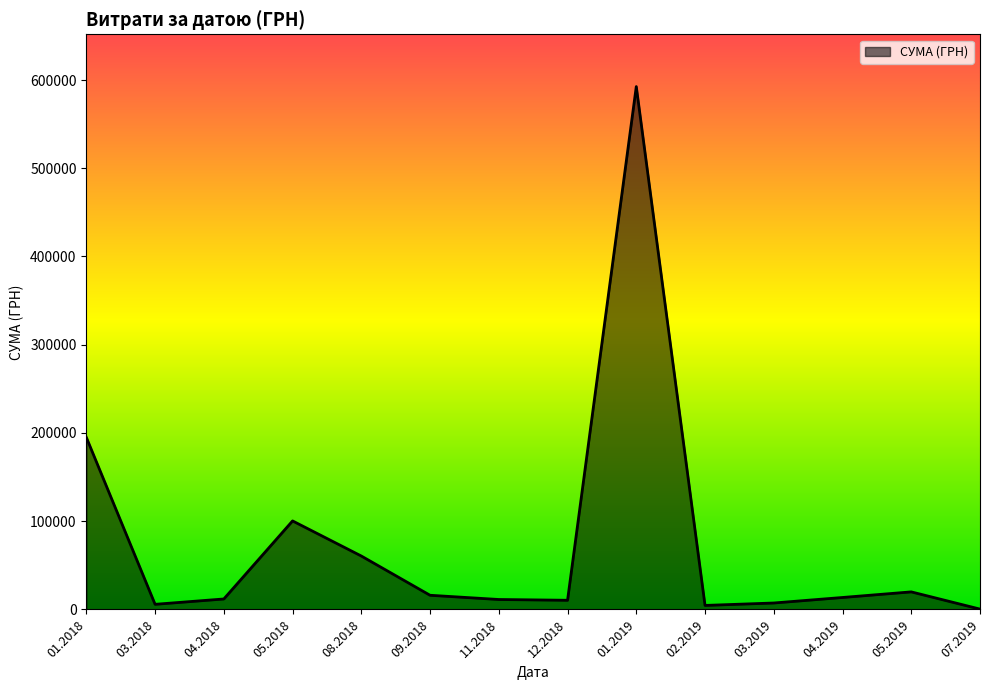

What is the difference between the maximum and minimum values?

592171.1